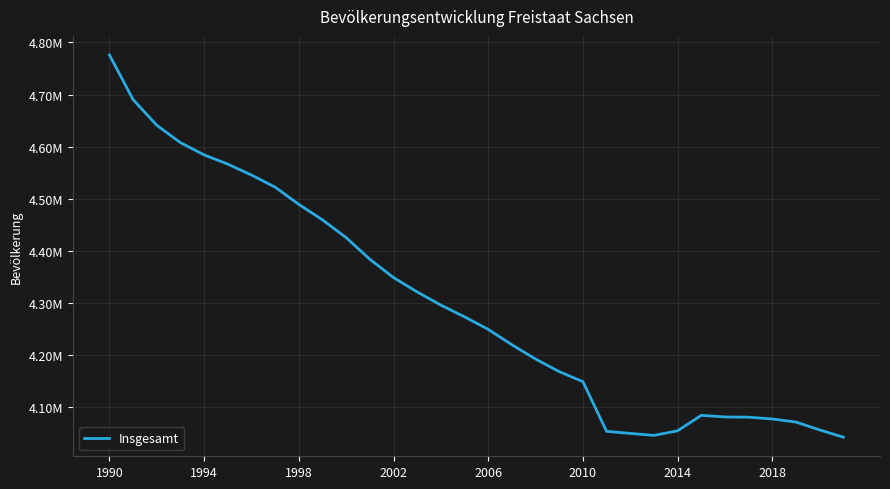

Is this an area chart (filled region under the line)?

No